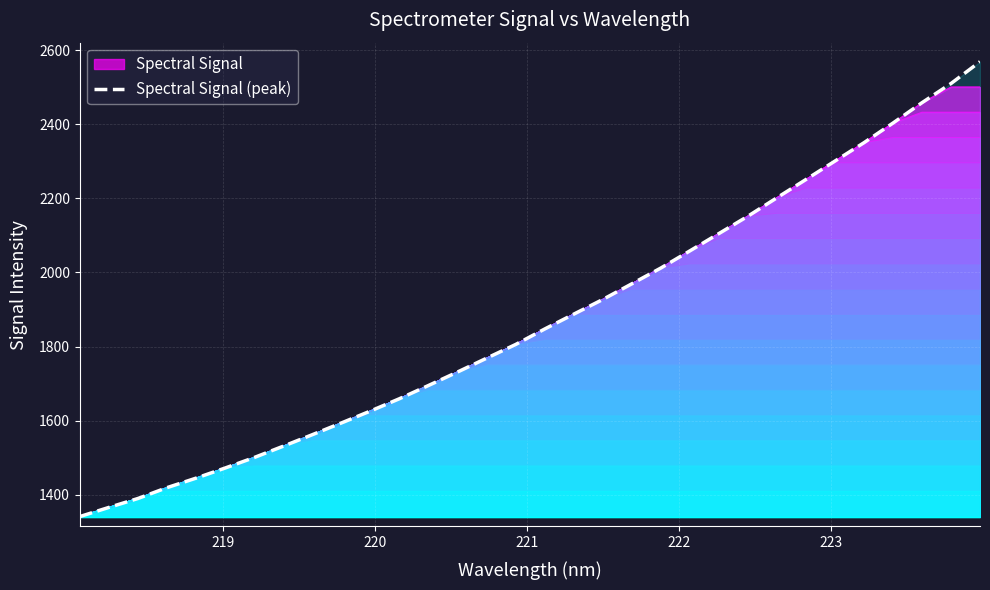

What is the highest value of the Spectral Signal (peak) series?

2569.1